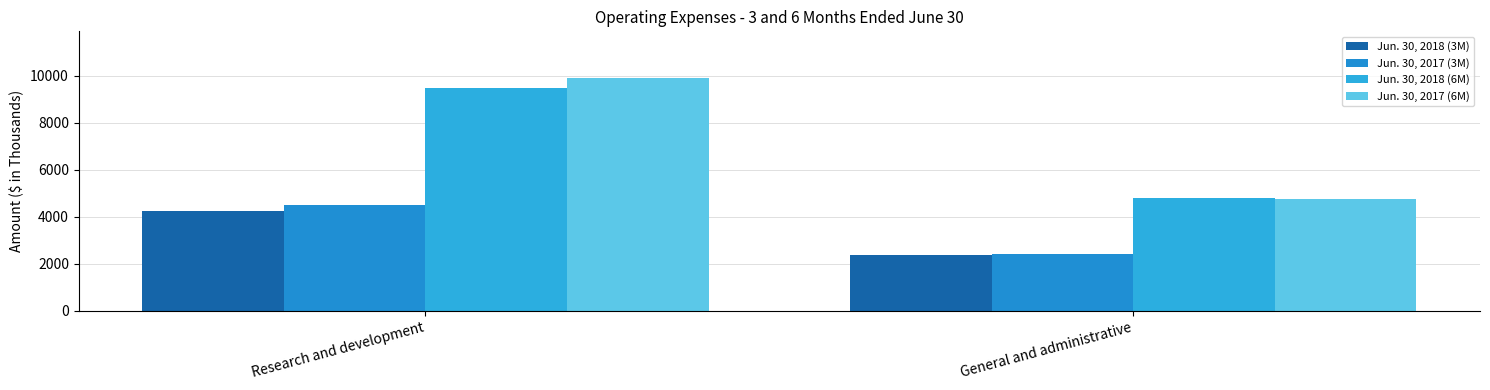

Rank the series by their maximum value, from highest to lowest.

Jun. 30, 2017 (6M), Jun. 30, 2018 (6M), Jun. 30, 2017 (3M), Jun. 30, 2018 (3M)